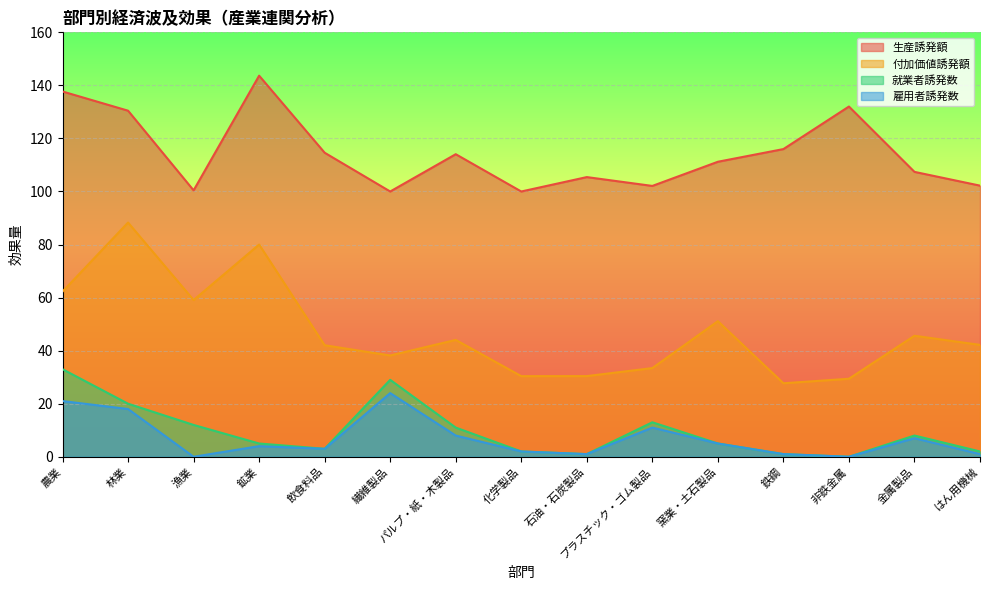

At which category is the sum across all series the highest?

林業